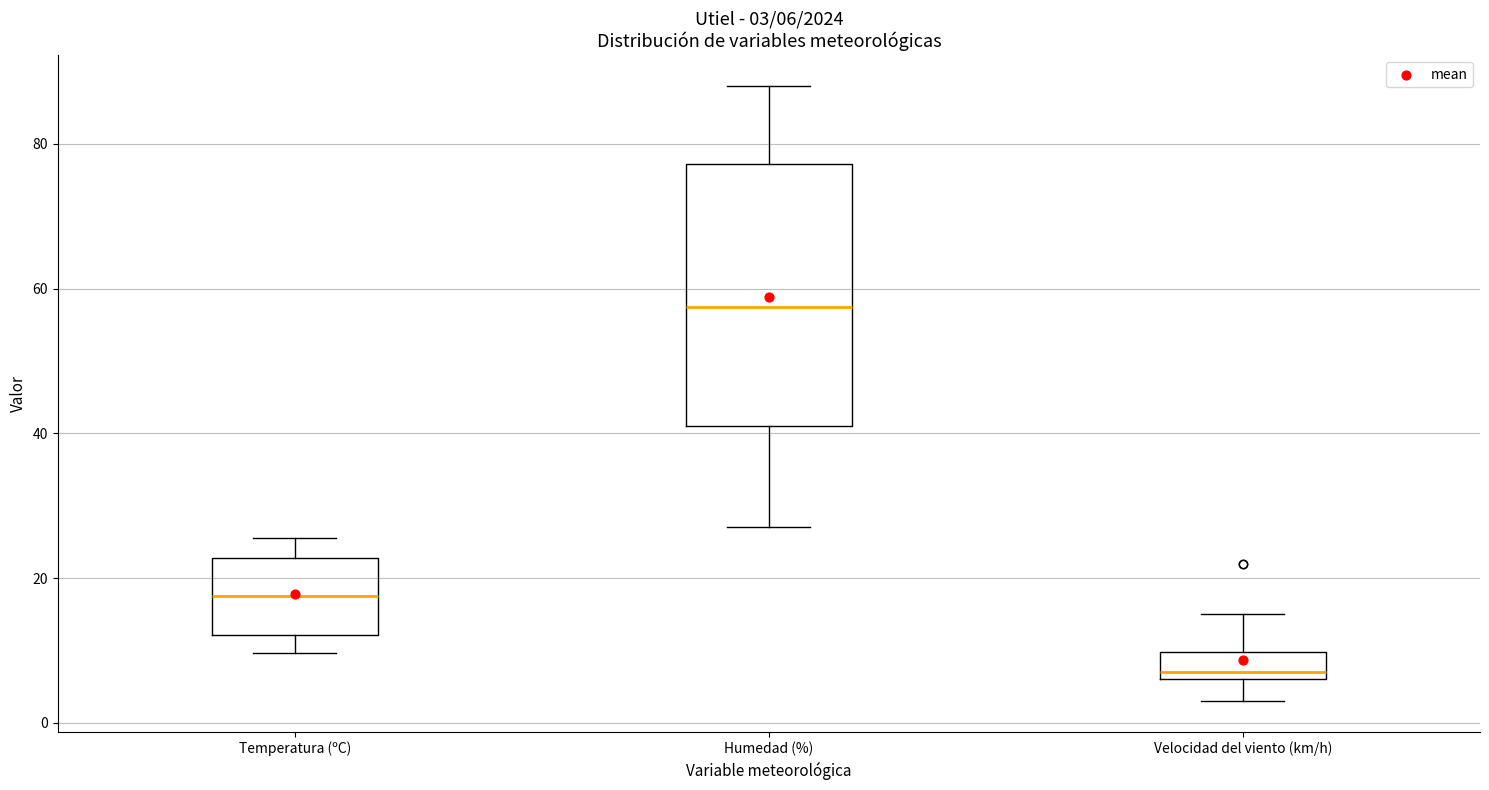

Which box is the tallest, from its lower edge to its upper edge?

Humedad (%)